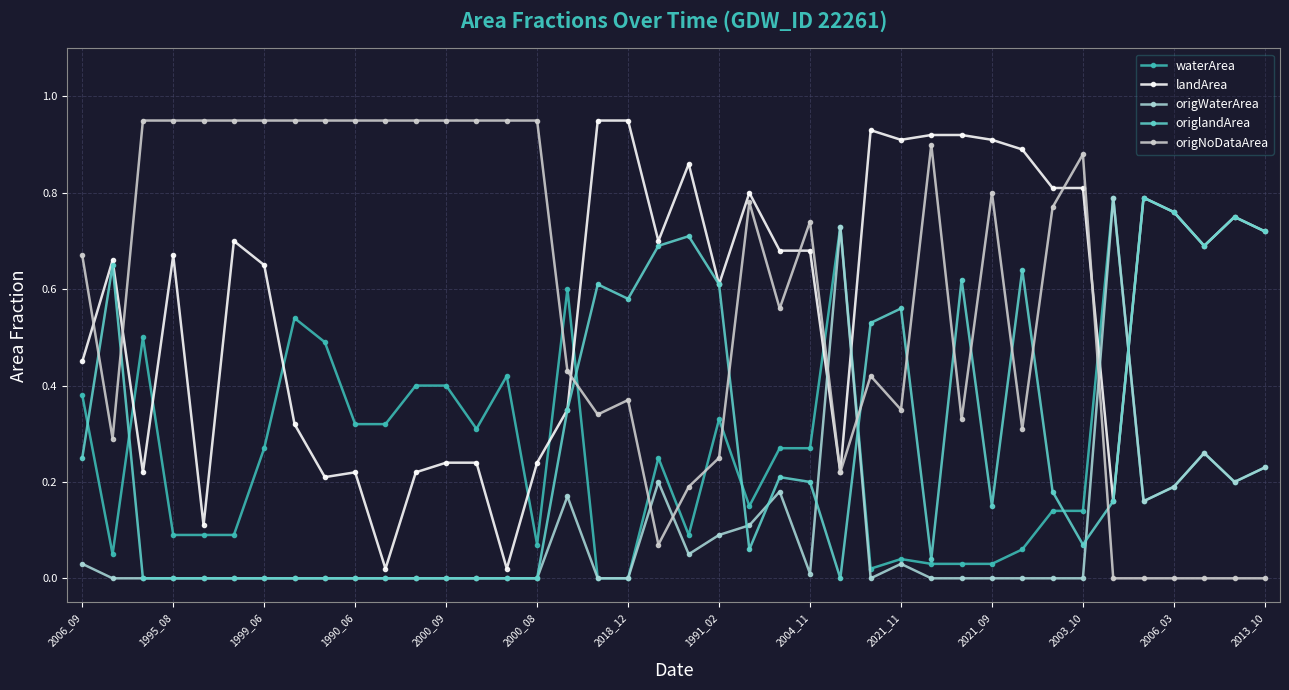

True or false: origNoDataArea and waterArea intersect in this chart.

True